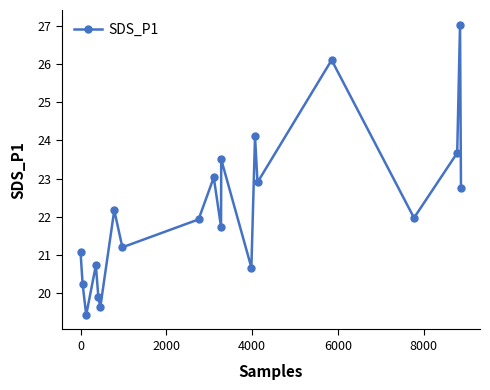

What is the difference between the maximum and minimum values?

7.6